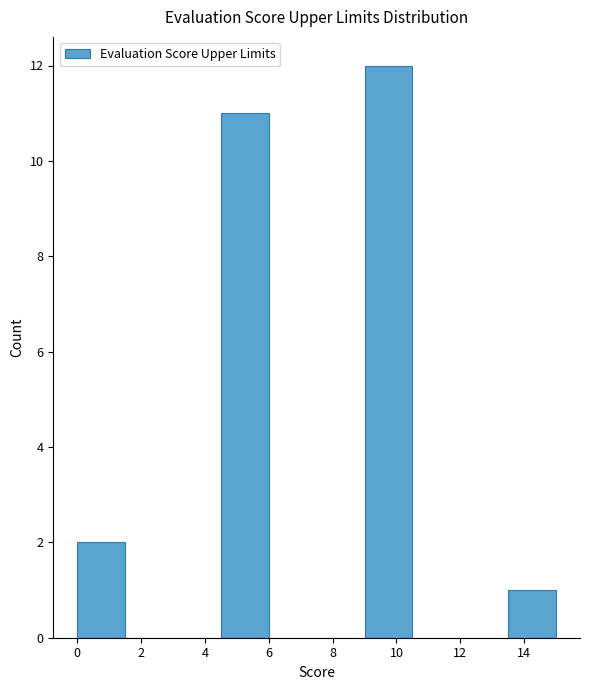

Reading left to right, list every bar in this chart as the range it spans on the x-axis followed by its height. Neither the bar edges nor the heights are printed on the chart, so give them approximately, as read against the axes.

0.0 to 1.5: 2
1.5 to 3.0: 0
3.0 to 4.5: 0
4.5 to 6.0: 11
6.0 to 7.5: 0
7.5 to 9.0: 0
9.0 to 10.5: 12
10.5 to 12.0: 0
12.0 to 13.5: 0
13.5 to 15.0: 1